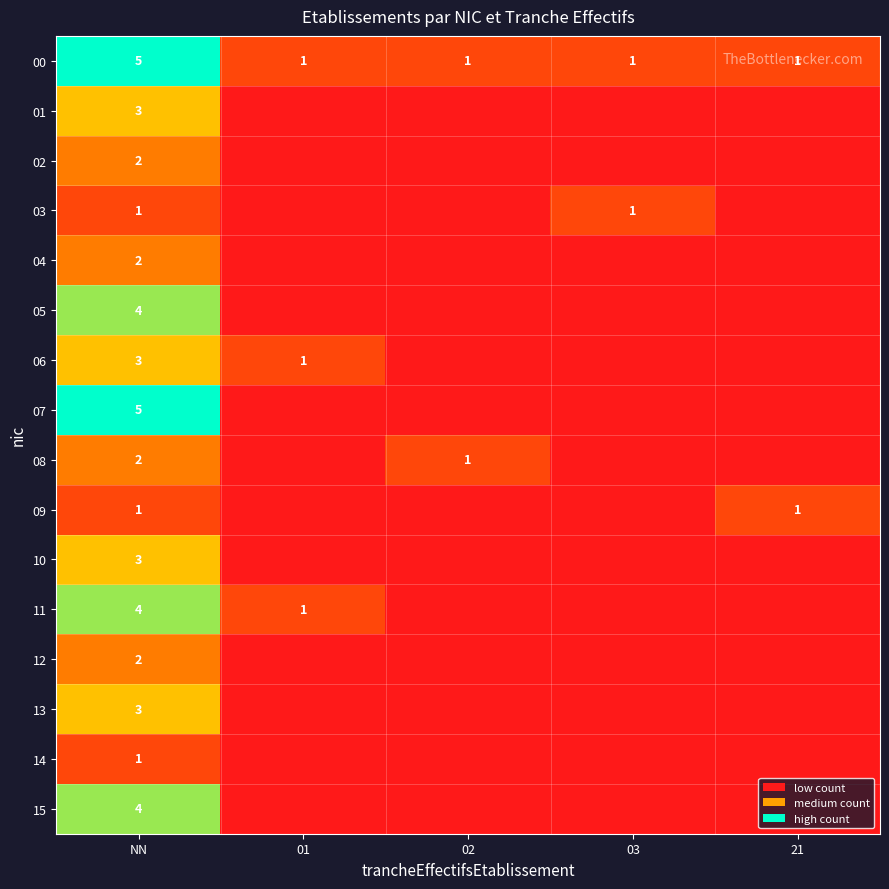

What is the total value across all series at NN?

45